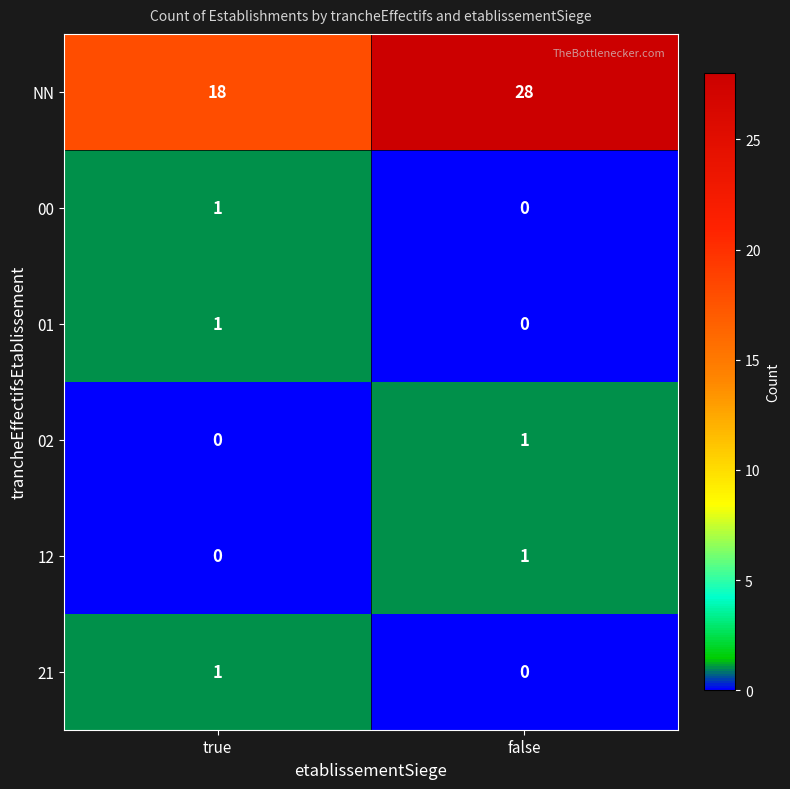

Which category has the lowest value in the 01 series?

false